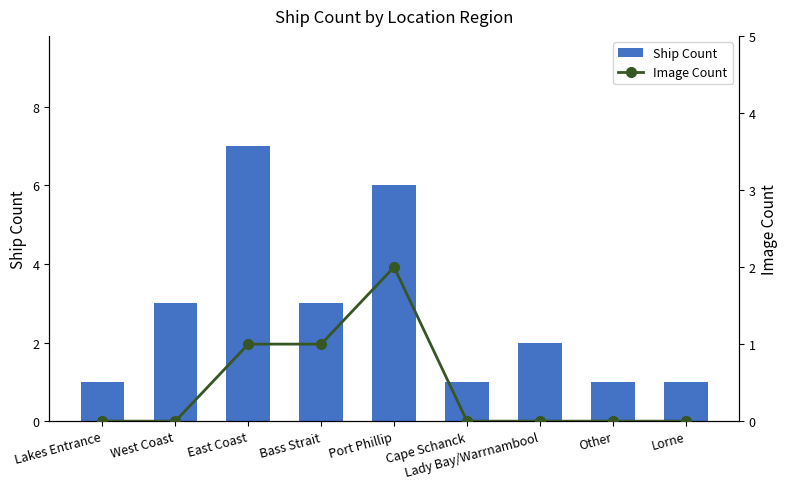

How many data points in Image Count are above 0?

3